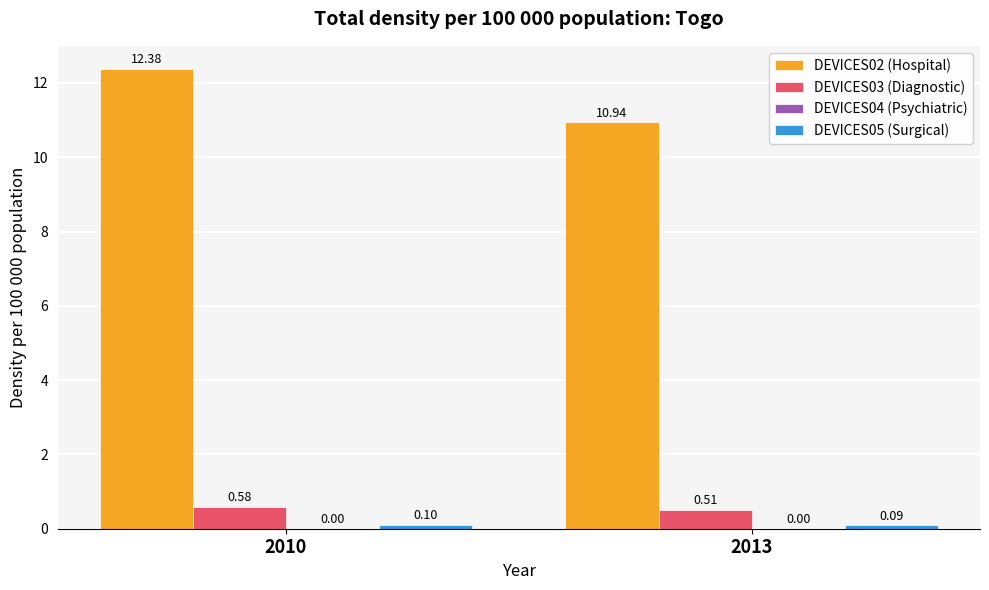

Are the bars grouped side by side (vs. stacked)?

Yes